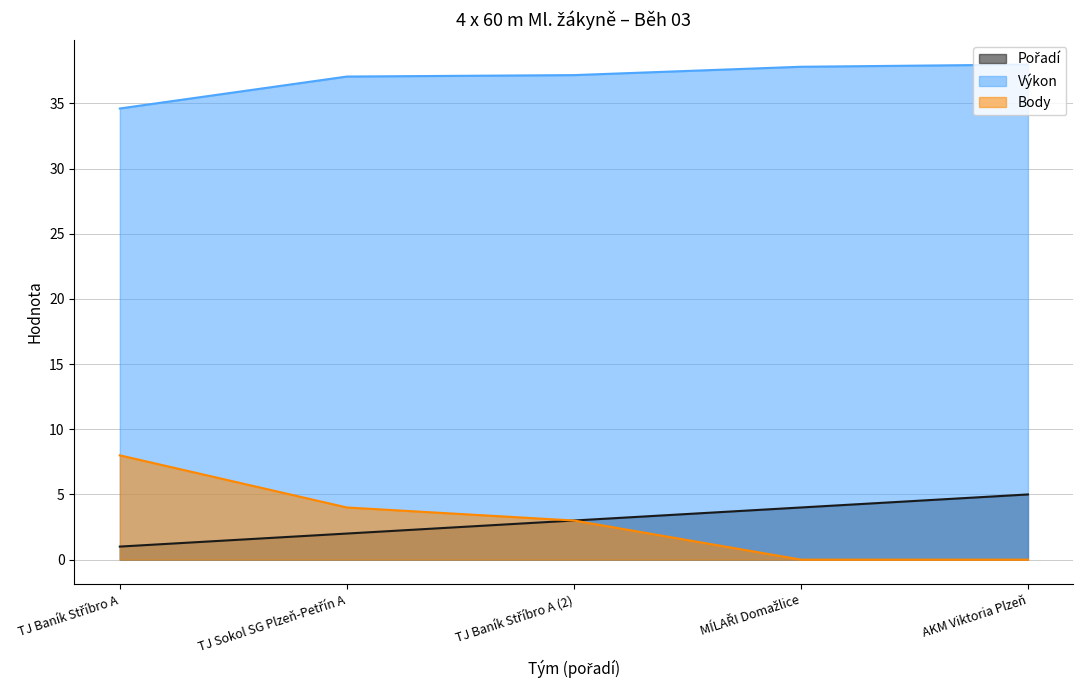

At AKM Viktoria Plzeň, list the series in order from smallest to largest.

Body, Pořadí, Výkon